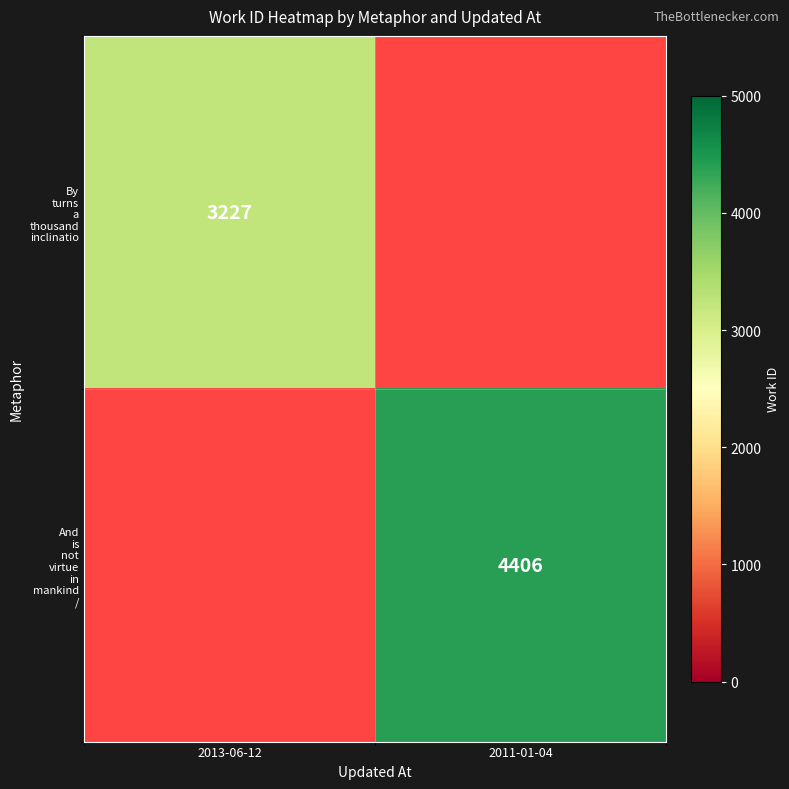

True or false: By turns a thousand inclinatio has a value of 3227.0 at 2013-06-12.

True